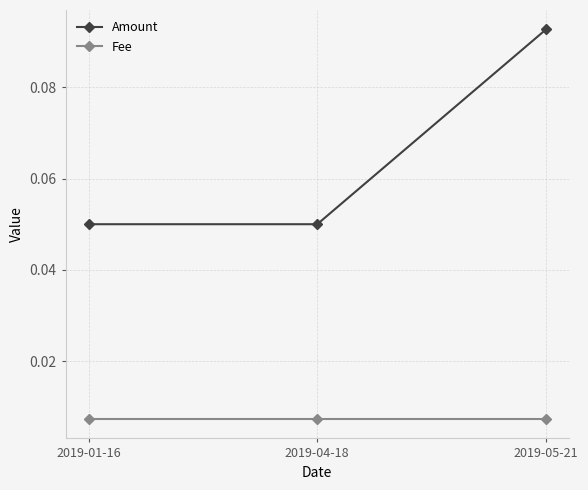

What is the label of the 1st point from the right?

2019-05-21